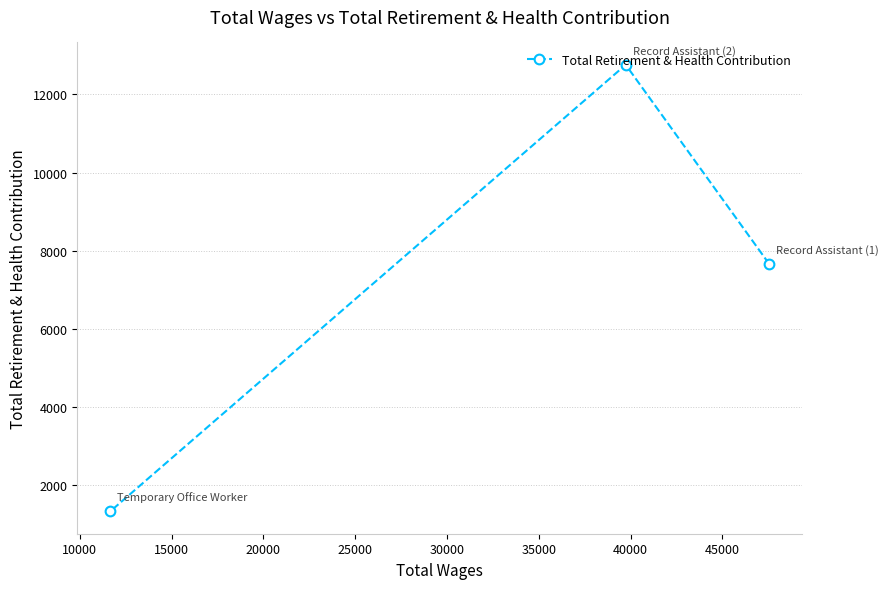

What is the difference between the maximum and minimum values?

11428